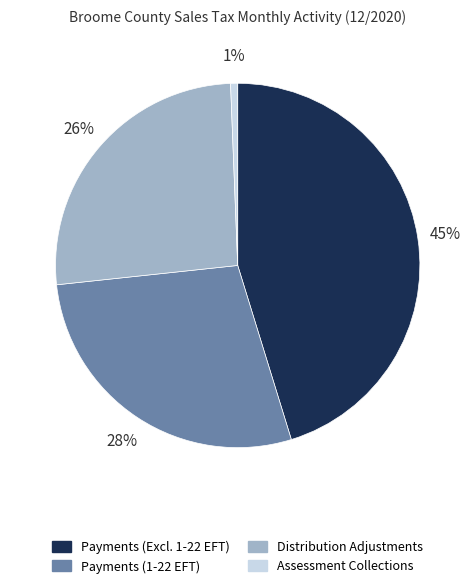

To the nearest percent, what is the average slice percentage?

25%